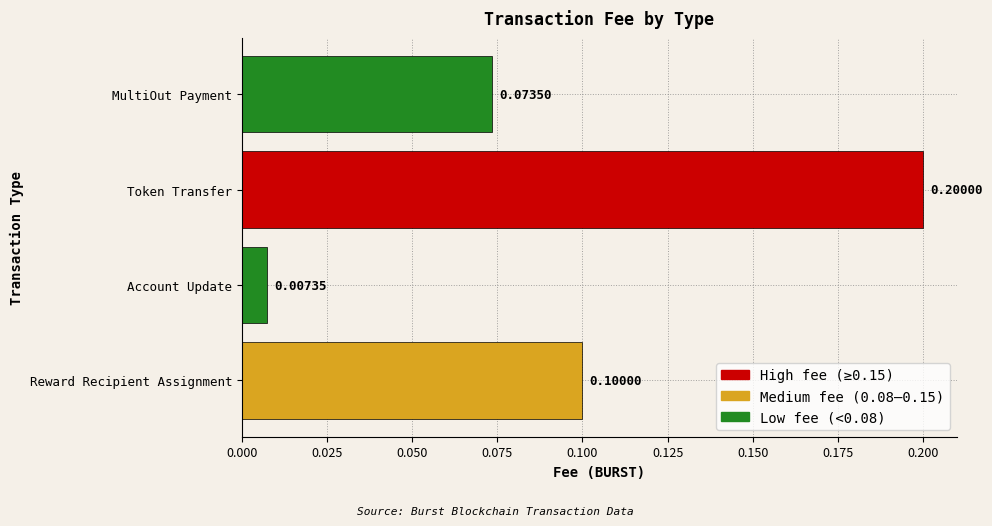

What is the label of the 3rd bar from the bottom?

Token Transfer